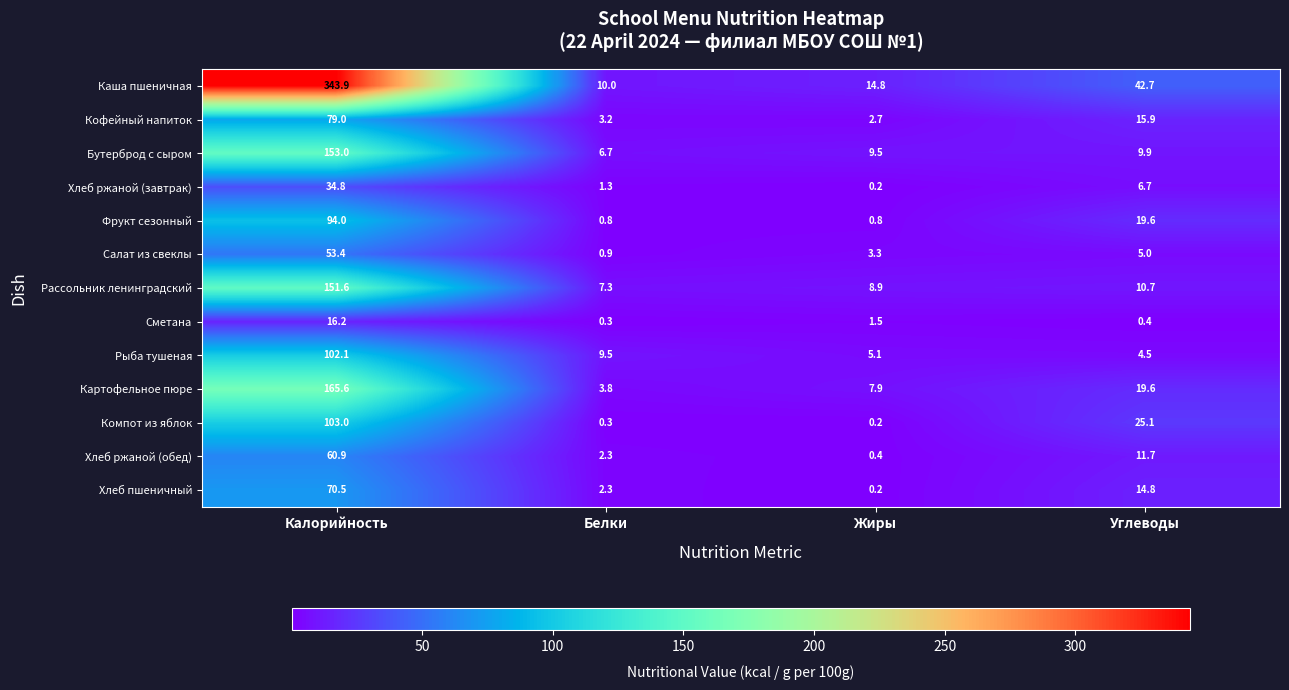

What is the difference between the highest and lowest values at Жиры?

14.6